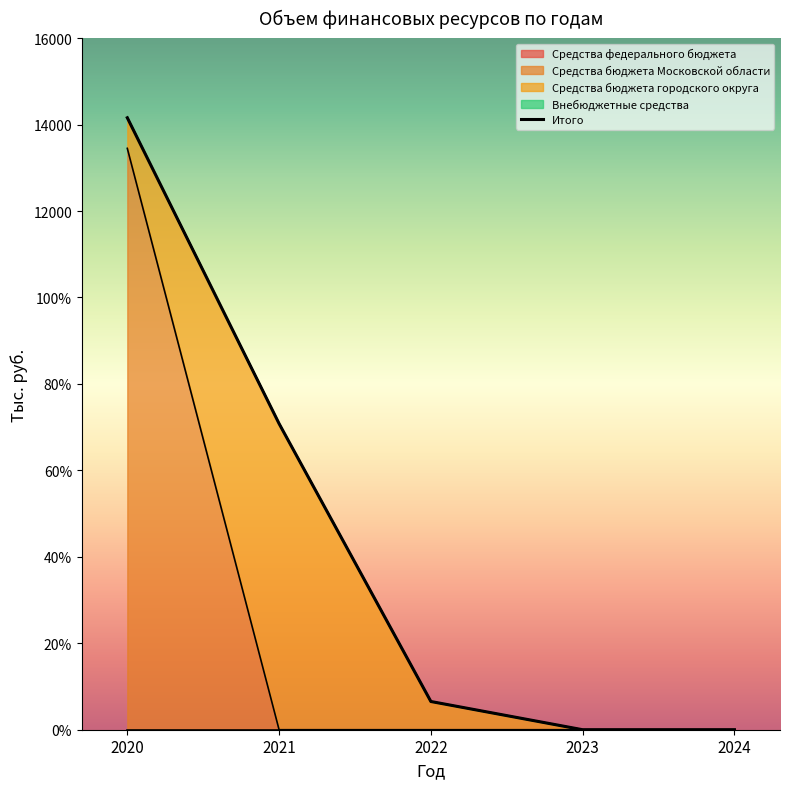

What is the total value across all series at 2020?

28316